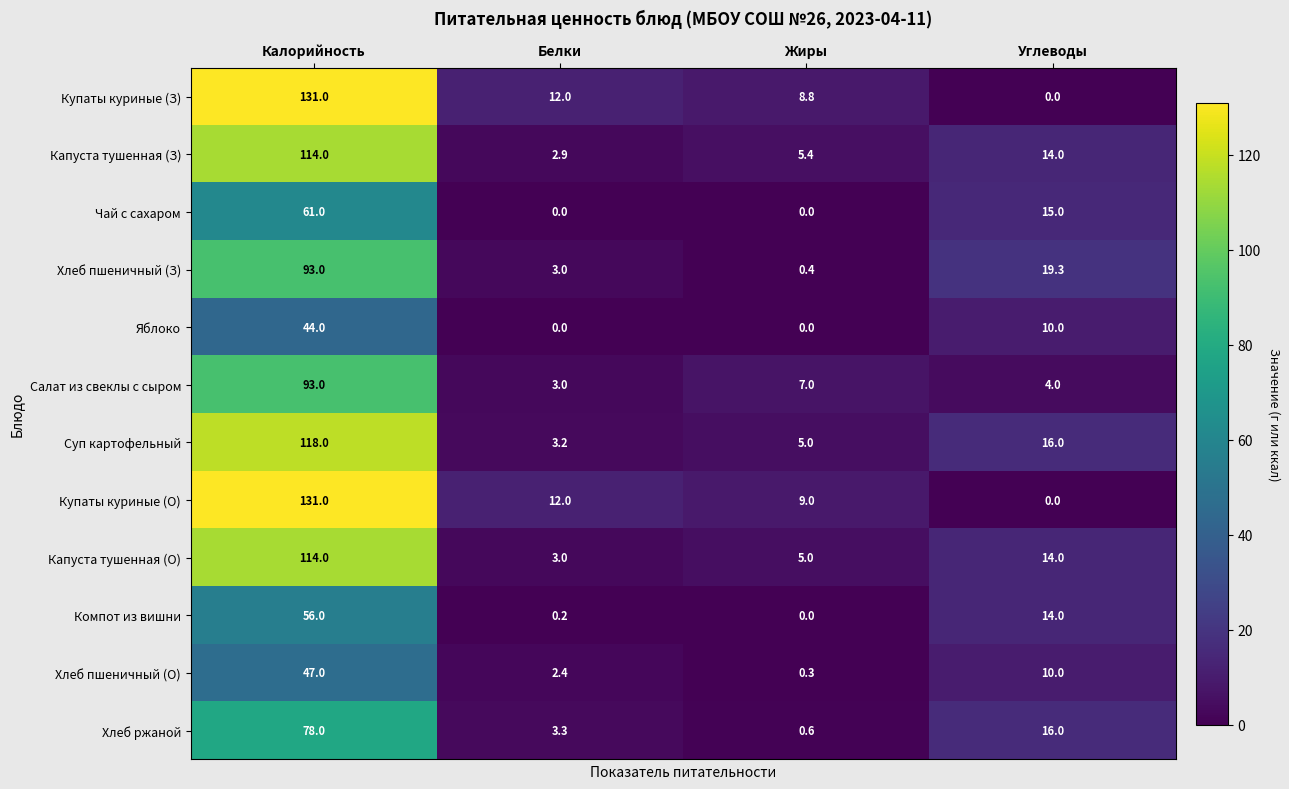

At which label does Купаты куриные (З) reach its minimum?

Углеводы